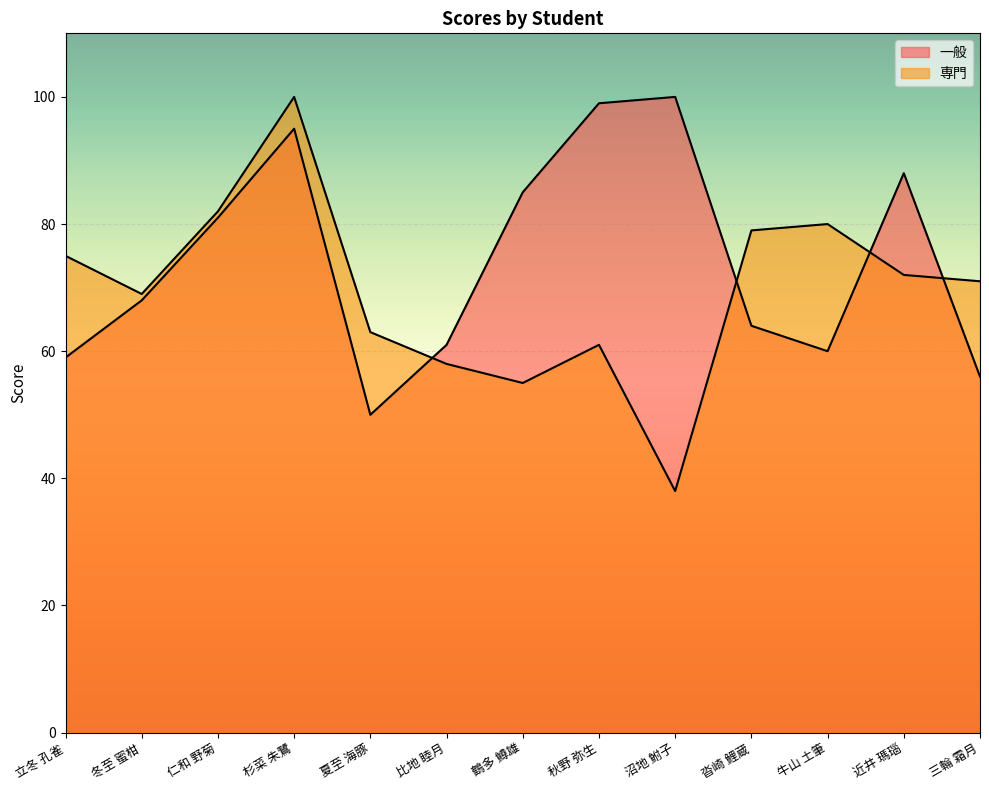

What is the highest value of the 専門 series?

100